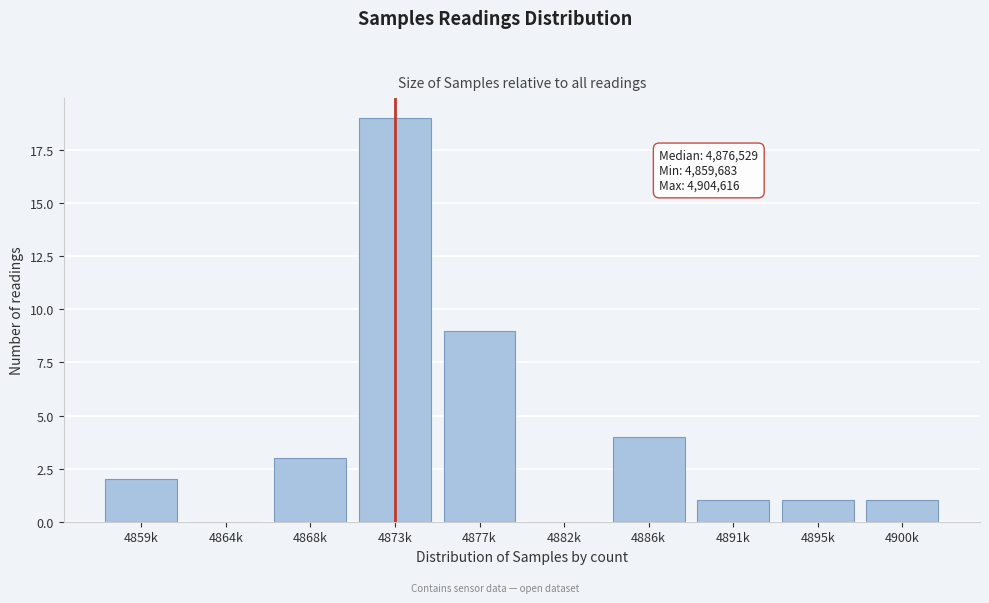

Reading right to left, list all the values displayed in this chart.

4900k=1	4895k=1	4891k=1	4886k=4	4882k=0	4877k=9	4873k=19	4868k=3	4864k=0	4859k=2